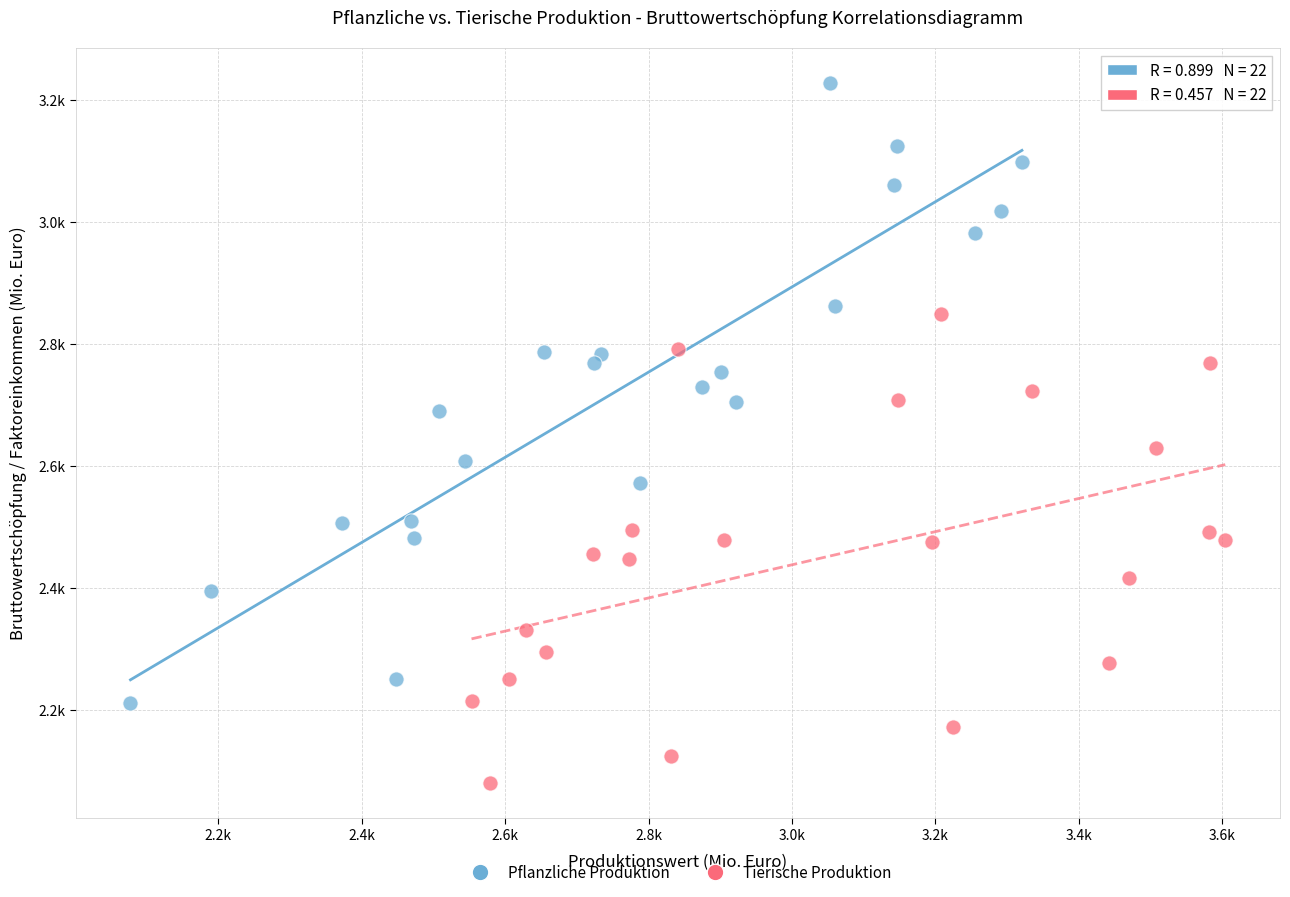

Which series contains the highest Y value?

Pflanzliche Produktion